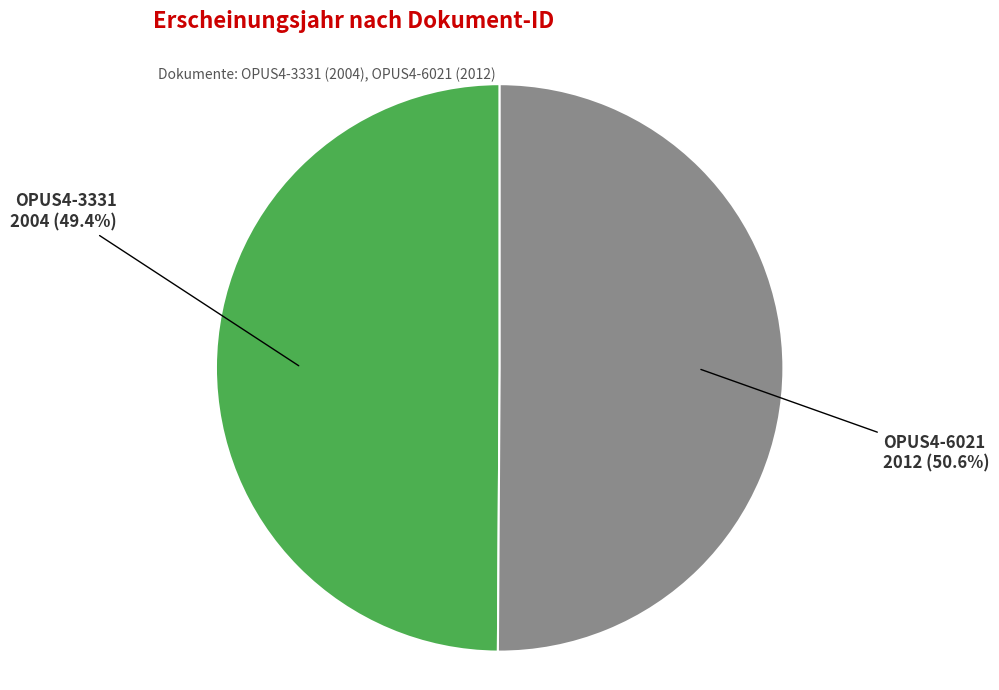

What is the largest slice in the pie chart?

OPUS4-6021